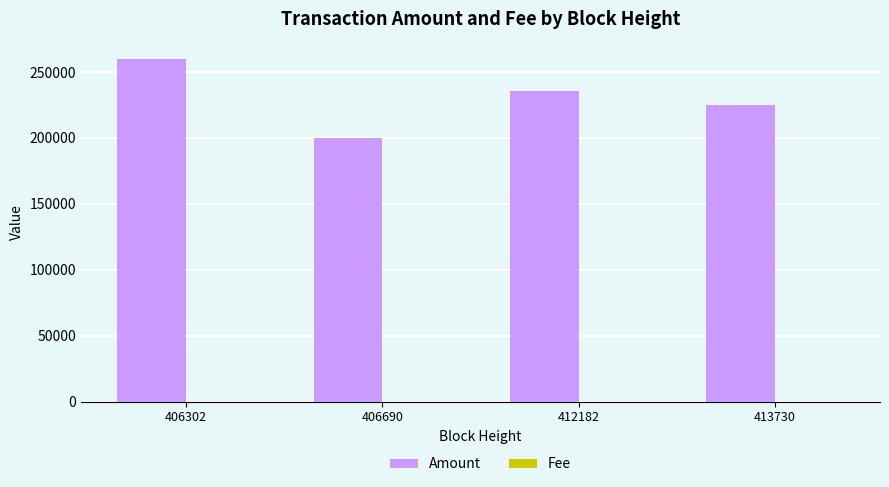

What value does the Amount series have at 413730?

224708